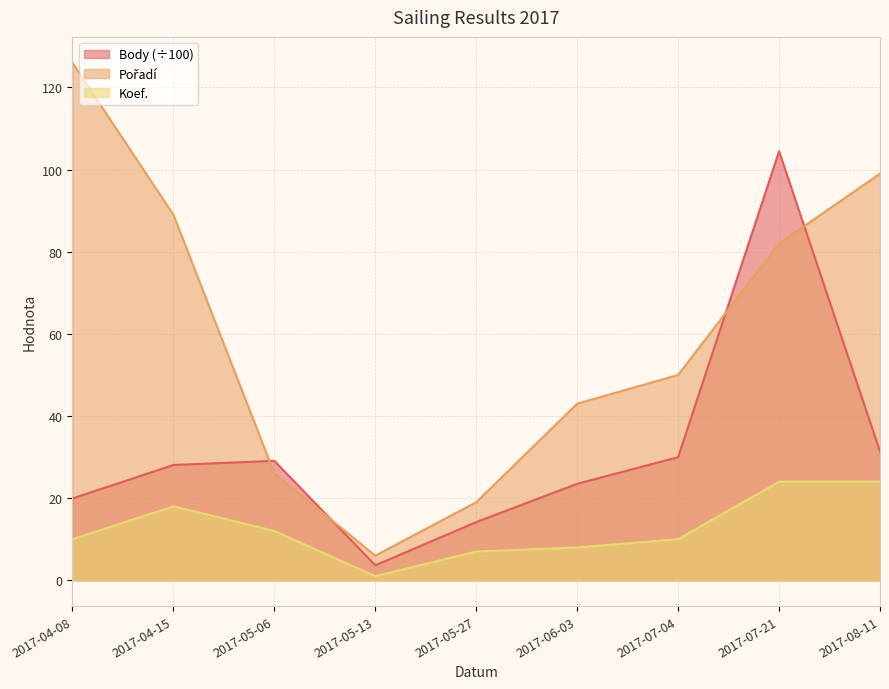

Which has a higher value, 2017-07-04 or 2017-05-13?

2017-07-04